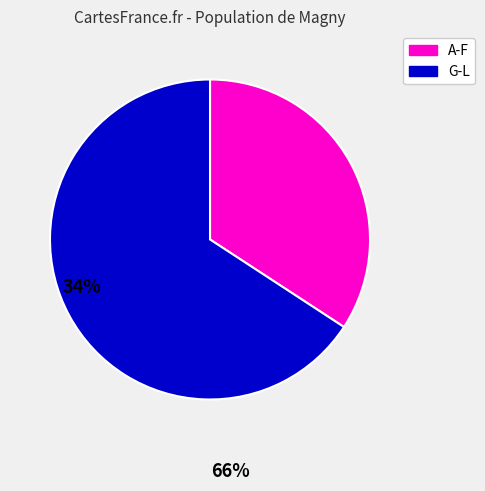

Approximately how many times larger is the value at G-L compared to A-F?

1.9